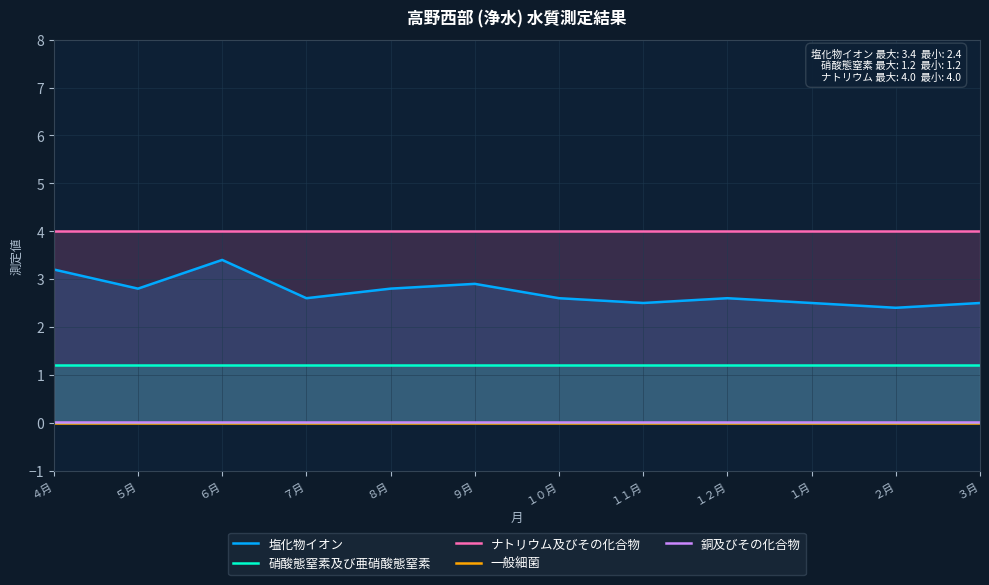

Reading left to right, transcribe all the data shown in this chart.

塩化物イオン: ４月=3.2	５月=2.8	６月=3.4	７月=2.6	８月=2.8	９月=2.9	１０月=2.6	１１月=2.5	１２月=2.6	１月=2.5	２月=2.4	３月=2.5
硝酸態窒素及び亜硝酸態窒素: ４月=1.2	５月=1.2	６月=1.2	７月=1.2	８月=1.2	９月=1.2	１０月=1.2	１１月=1.2	１２月=1.2	１月=1.2	２月=1.2	３月=1.2
ナトリウム及びその化合物: ４月=4.0	５月=4.0	６月=4.0	７月=4.0	８月=4.0	９月=4.0	１０月=4.0	１１月=4.0	１２月=4.0	１月=4.0	２月=4.0	３月=4.0
一般細菌: ４月=0.0	５月=0.0	６月=0.0	７月=0.0	８月=0.0	９月=0.0	１０月=0.0	１１月=0.0	１２月=0.0	１月=0.0	２月=0.0	３月=0.0
銅及びその化合物: ４月=0.0	５月=0.0	６月=0.0	７月=0.0	８月=0.0	９月=0.0	１０月=0.0	１１月=0.0	１２月=0.0	１月=0.0	２月=0.0	３月=0.0